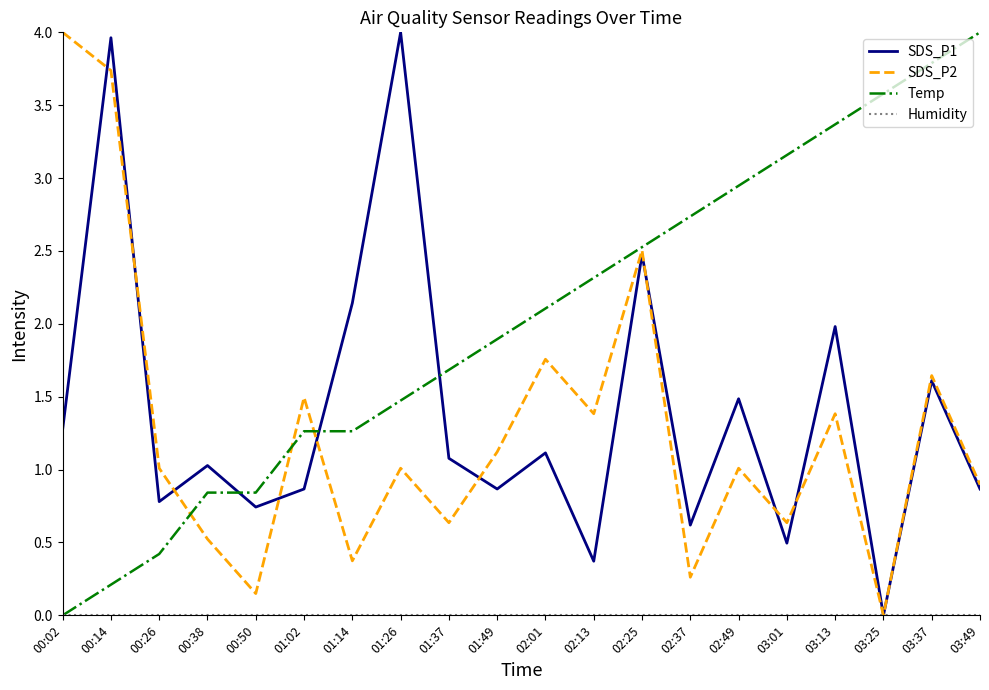

True or false: SDS_P1 has more than 2 points higher than both neighbors.

True